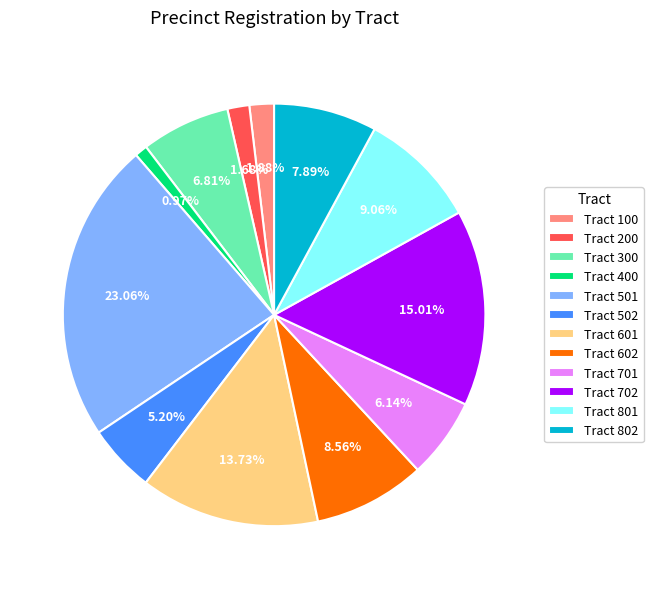

Do Tract 502 and Tract 200 together represent more than half of the pie?

No